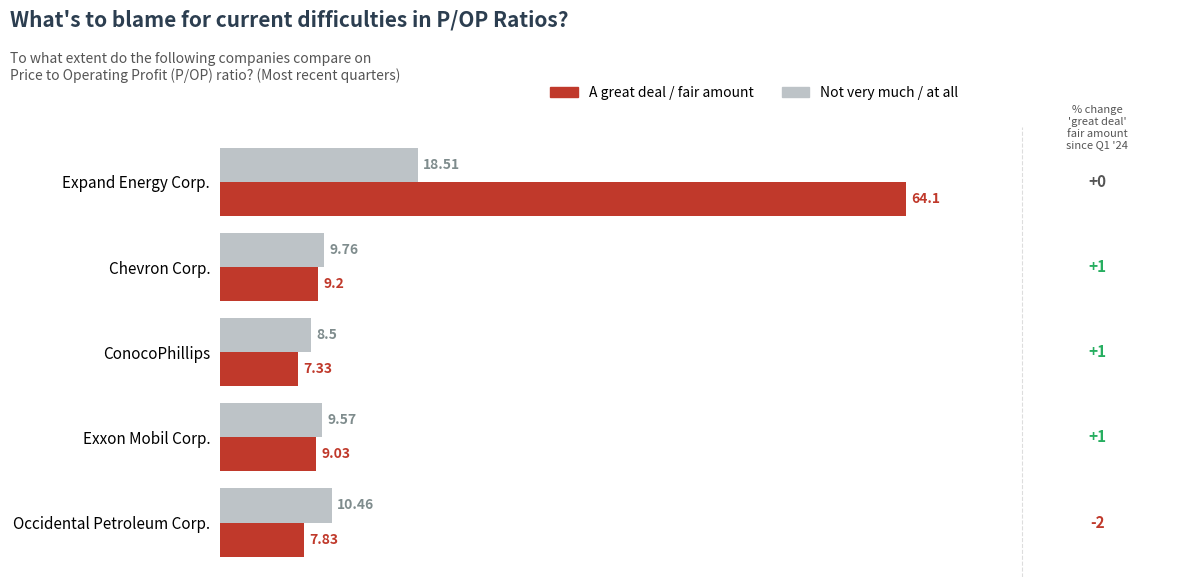

Where is Not very much / at all nearest to the value 13?

Occidental Petroleum Corp.